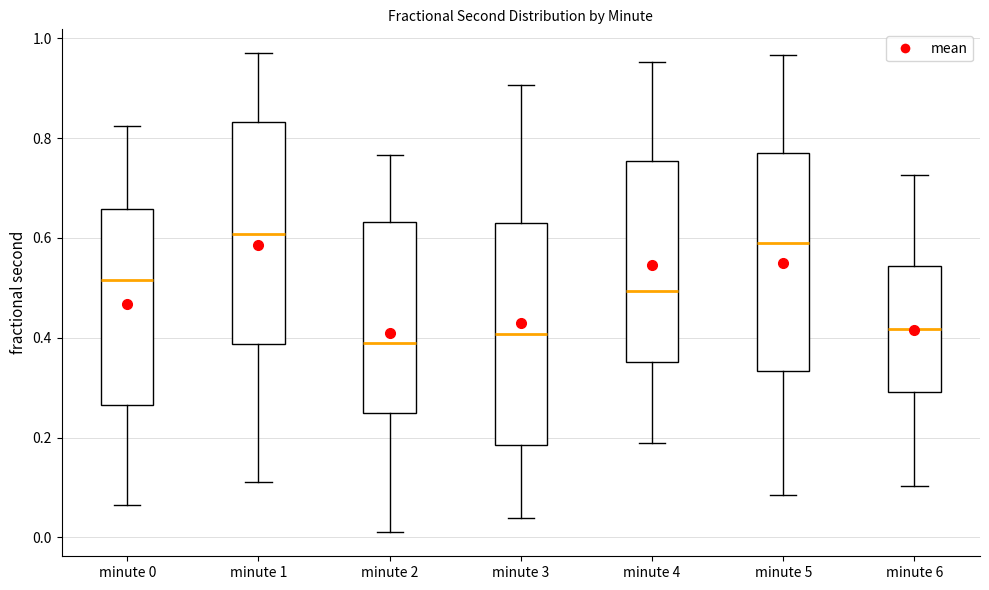

Reading left to right, transcribe this box plot: for each box, give where its median line is, the range the box spans, and where its two whiskers end, as read against the y-axis. The values are not printed on the chart, so give them approximately, as read against the axis.

minute 0: median 0.52, box 0.26 to 0.66, whiskers 0.06 to 0.82
minute 1: median 0.60, box 0.38 to 0.84, whiskers 0.10 to 0.98
minute 2: median 0.38, box 0.24 to 0.64, whiskers 0.00 to 0.76
minute 3: median 0.40, box 0.18 to 0.62, whiskers 0.04 to 0.90
minute 4: median 0.50, box 0.36 to 0.76, whiskers 0.18 to 0.96
minute 5: median 0.58, box 0.34 to 0.76, whiskers 0.08 to 0.96
minute 6: median 0.42, box 0.30 to 0.54, whiskers 0.10 to 0.72